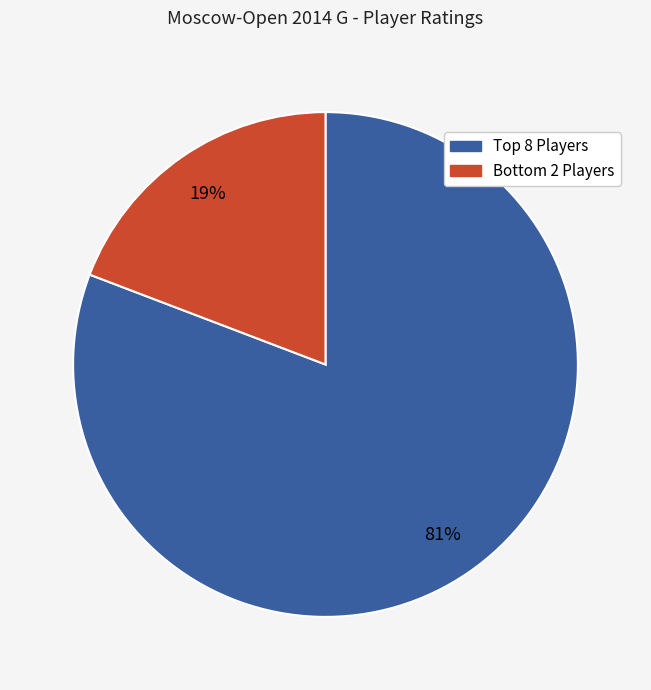

To the nearest percent, what is the difference between the largest and smallest slice percentages?

62%